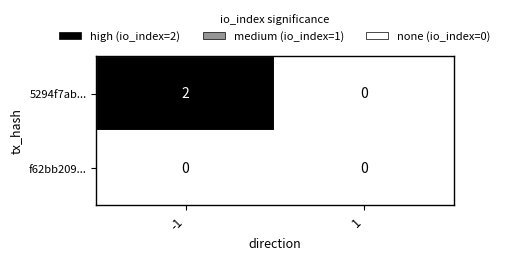

Is the value of f62bb209... at -1 greater than the value of 5294f7ab... at -1?

No